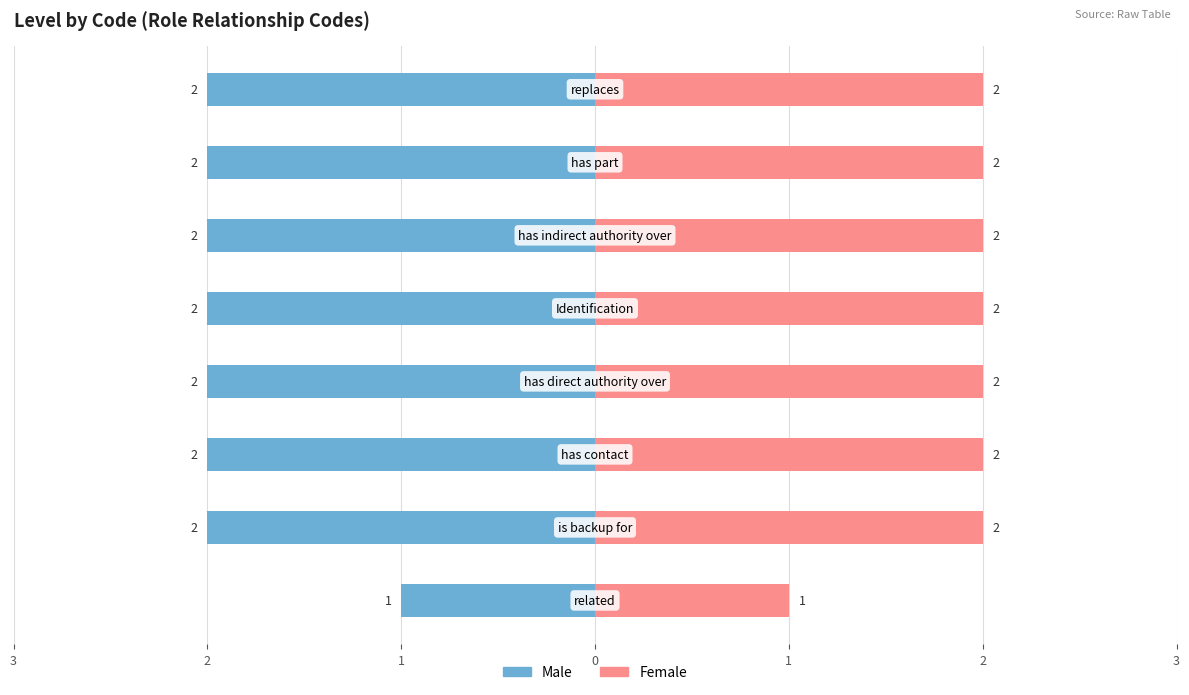

Reading right to left, extract all data points from this chart.

Male: -2	-2	-2	-2	-2	-2	-2	-1
Female: 2	2	2	2	2	2	2	1